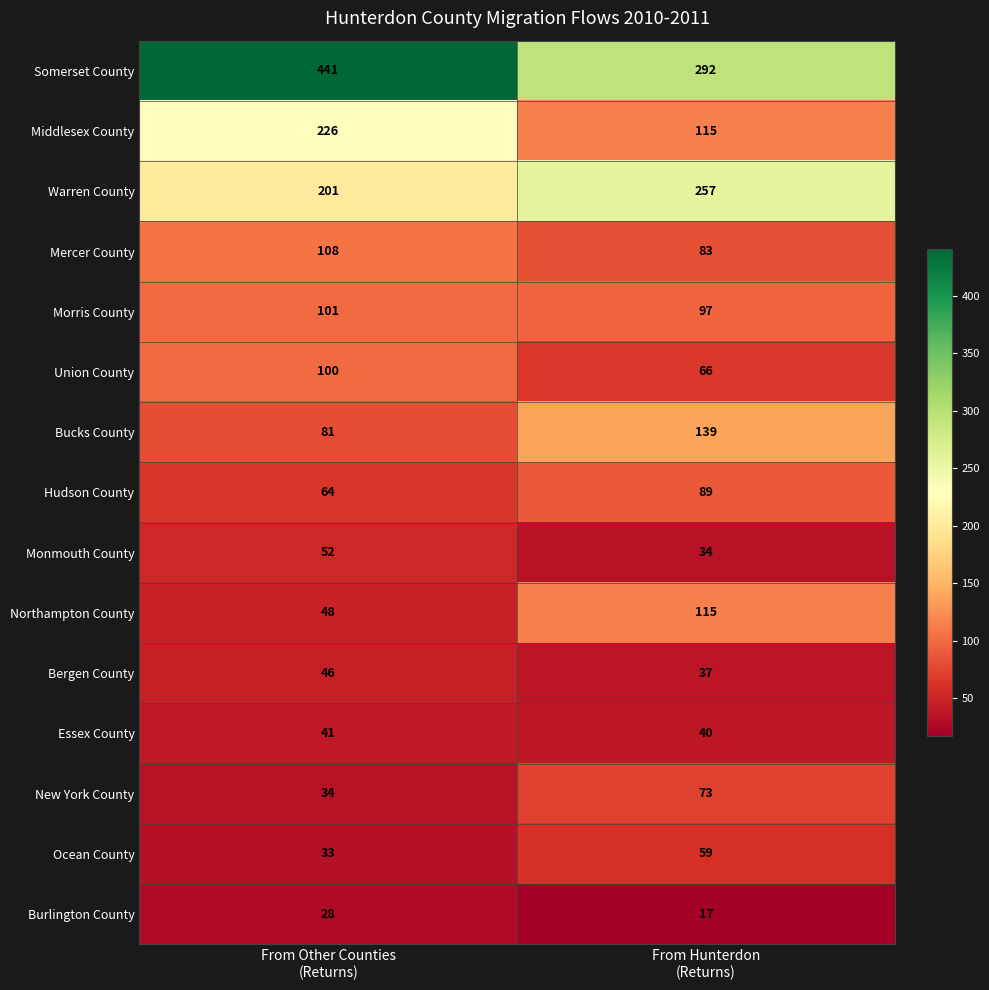

List the series in order of their peak value, highest first.

Somerset County, Warren County, Middlesex County, Bucks County, Northampton County, Mercer County, Morris County, Union County, Hudson County, New York County, Ocean County, Monmouth County, Bergen County, Essex County, Burlington County